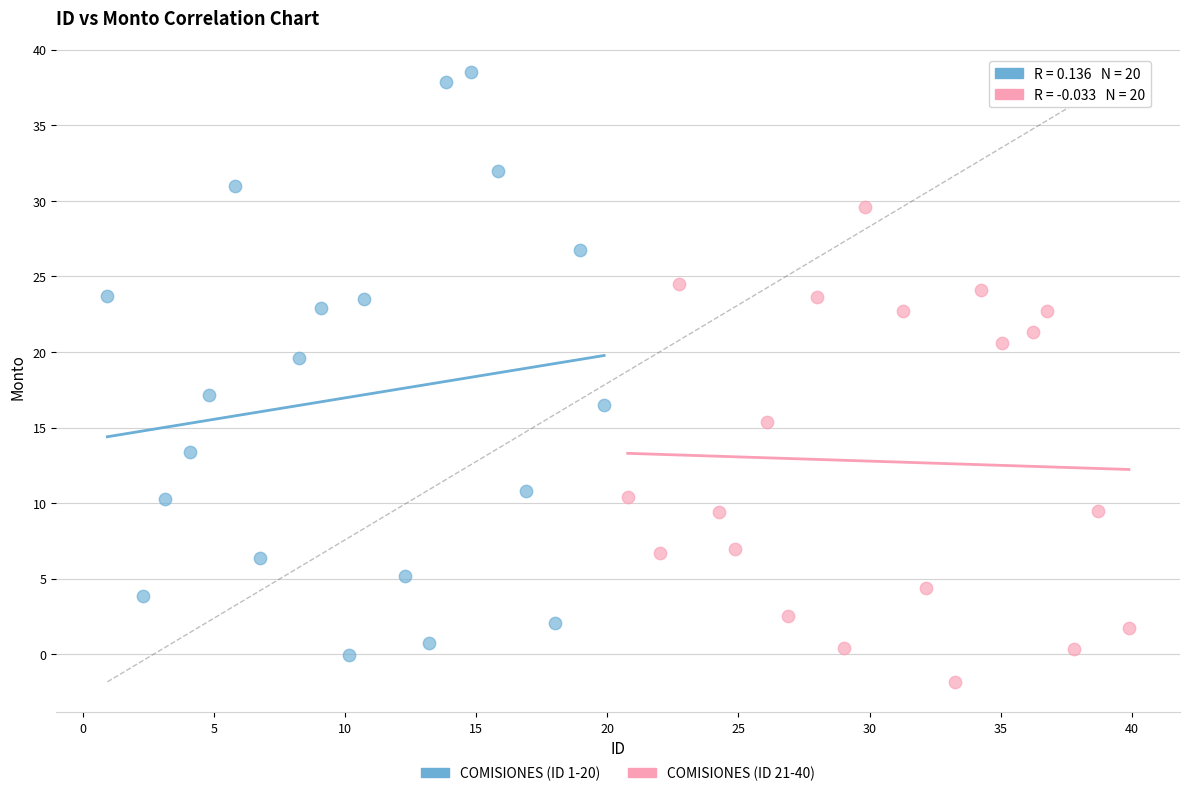

Which series has the widest spread of Y values?

COMISIONES (ID 1-20)